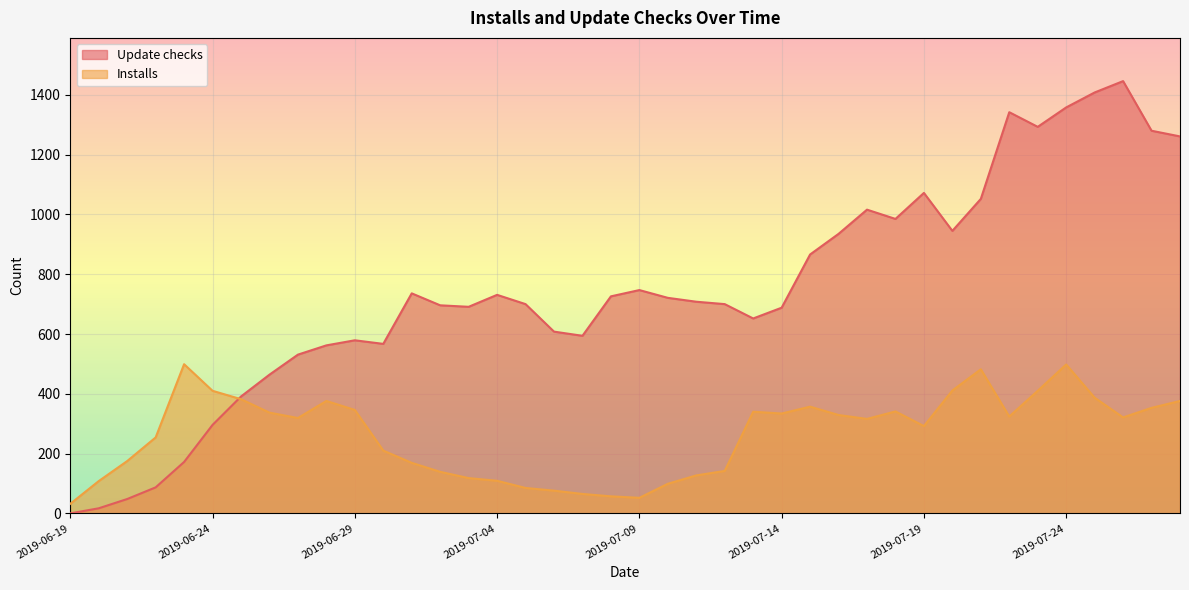

Reading left to right, transcribe all the data shown in this chart.

Update checks: 0	17	48	87	172	296	391	464	531	562	579	567	736	696	691	731	700	608	594	726	747	721	708	700	652	688	866	935	1016	985	1072	945	1052	1342	1293	1358	1408	1446	1280	1261
Installs: 32	108	175	254	499	410	382	337	319	376	346	210	169	139	118	109	85	76	65	57	52	99	127	142	340	334	357	329	316	341	292	411	482	324	410	498	387	321	353	376